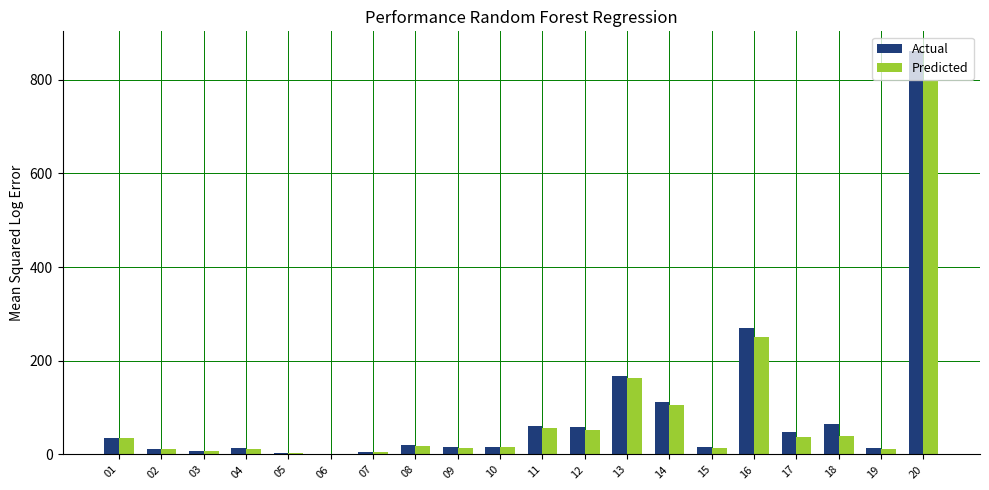

What is the highest value of the Predicted series?

800